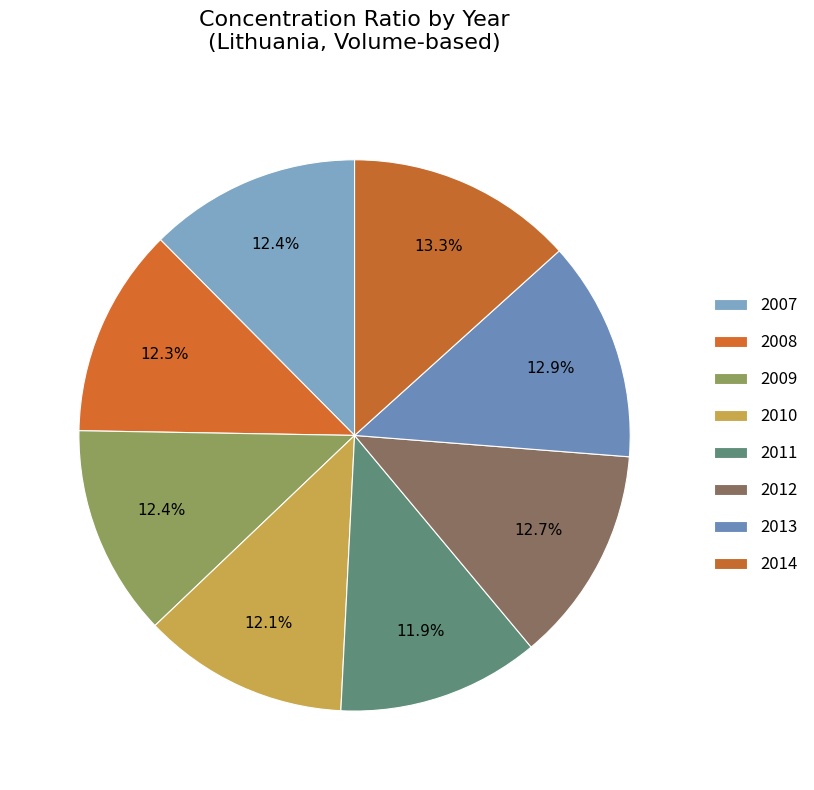

How many slices are in this pie chart?

8